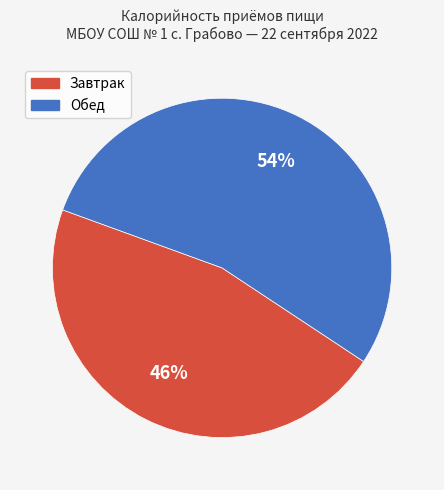

How many segments does this pie chart have?

2